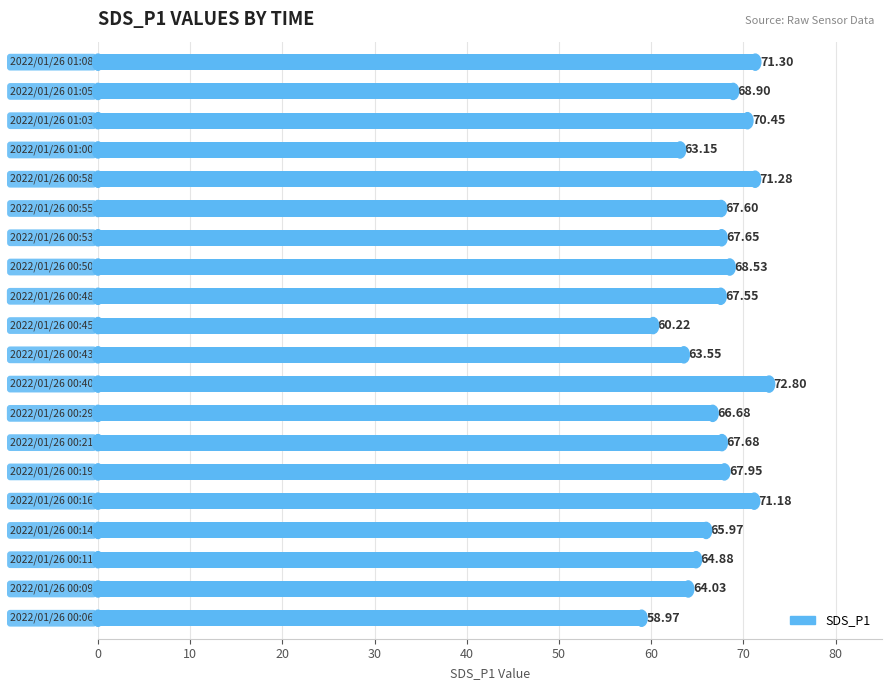

What is the sum of all values?

1340.3